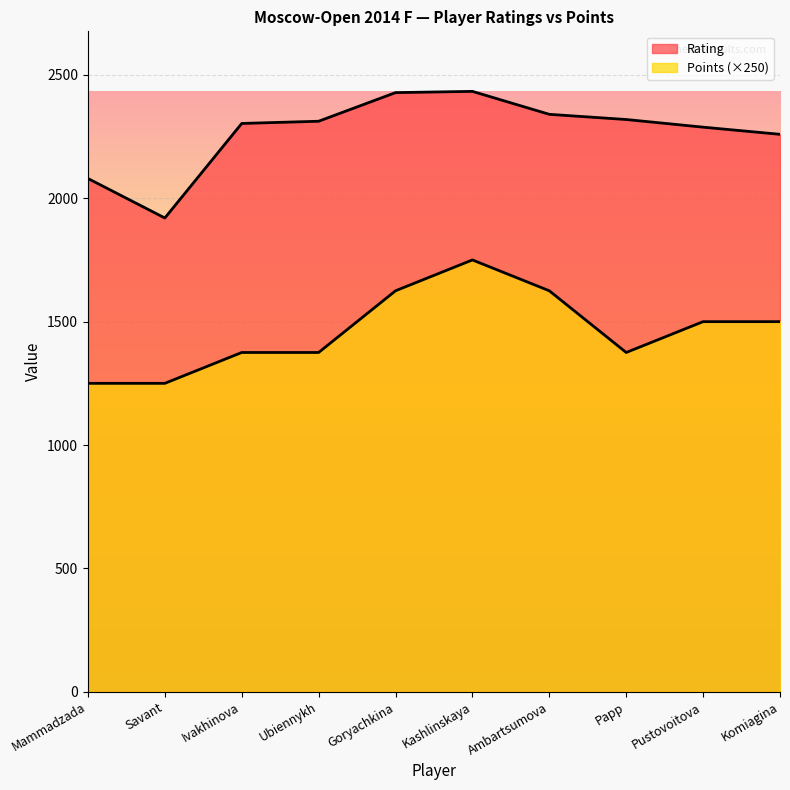

At how many categories does at least one series exceed 1743?

10